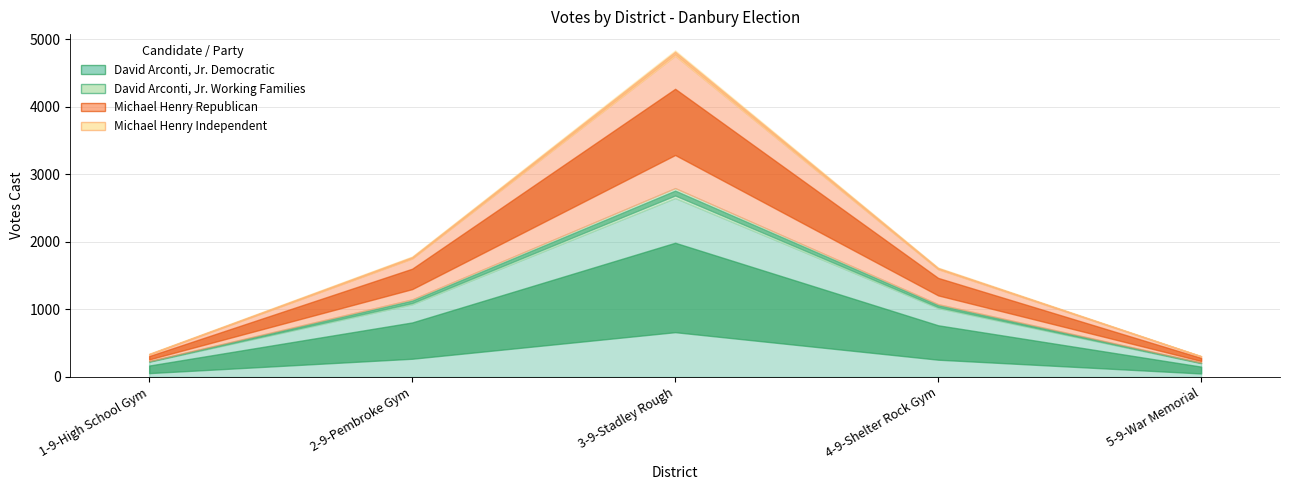

What is the sum of the Michael Henry Republican values at 5-9-War Memorial Gym and 1-9-Danbury High School Gym?

190